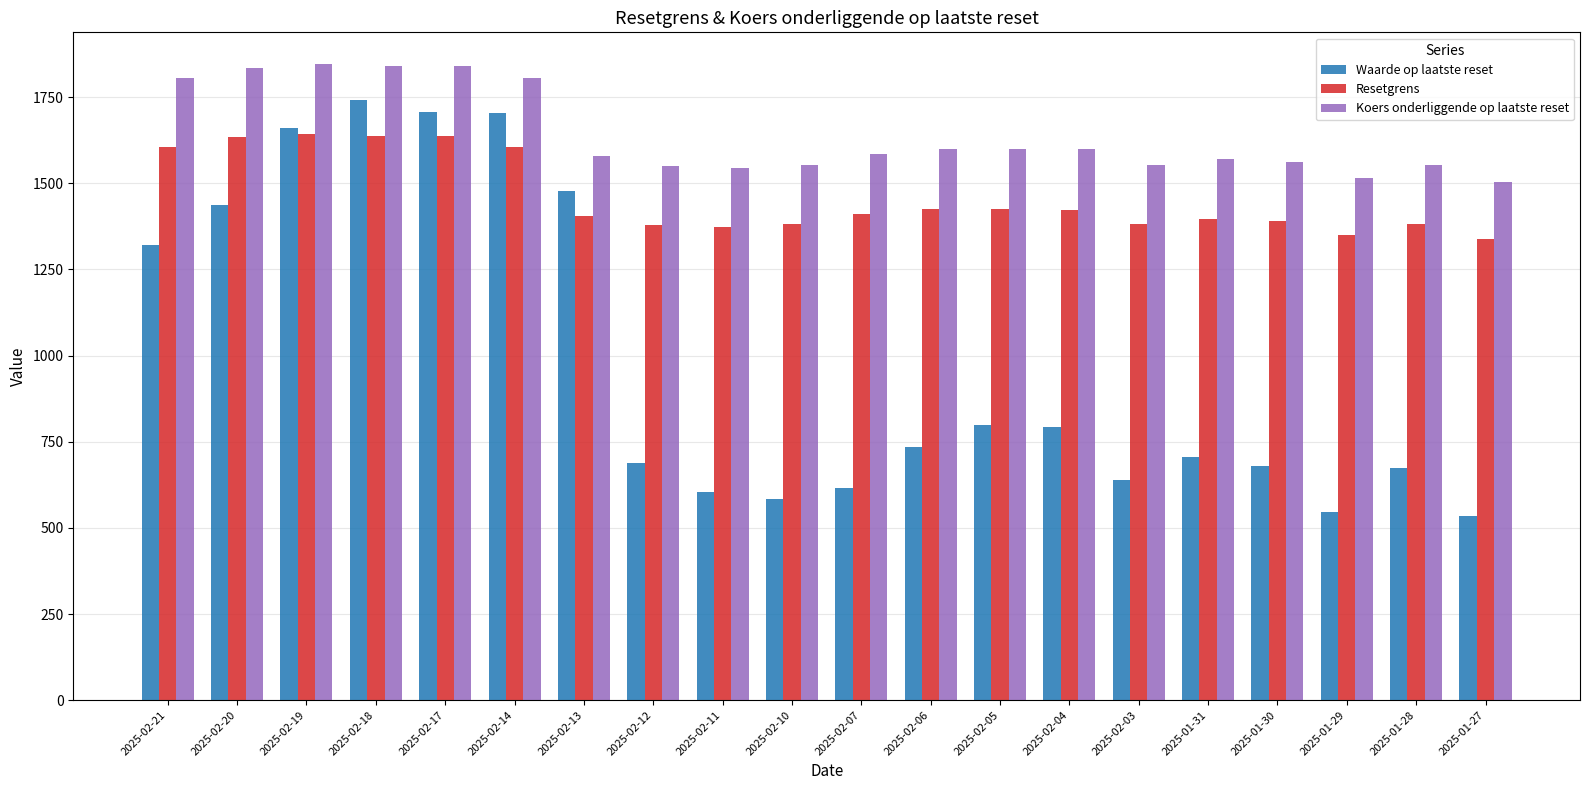

What is the average value of the Koers onderliggende op laatste reset series?

1642.2